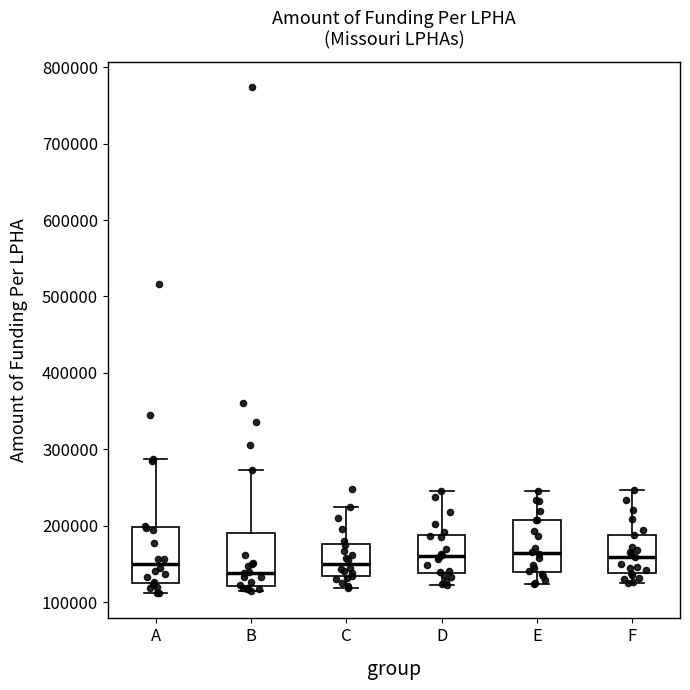

Reading left to right, transcribe this box plot: for each box, give where its median line is, the range the box spans, and where its two whiskers end, as read against the y-axis. The values are not printed on the chart, so give them approximately, as read against the axis.

A: median 150000, box 130000 to 200000, whiskers 110000 to 290000
B: median 140000, box 120000 to 190000, whiskers 120000 (just below the box's lower edge) to 270000
C: median 150000, box 130000 to 180000, whiskers 120000 to 230000
D: median 160000, box 140000 to 190000, whiskers 120000 to 250000
E: median 160000, box 140000 to 210000, whiskers 120000 to 250000
F: median 160000, box 140000 to 190000, whiskers 120000 to 250000